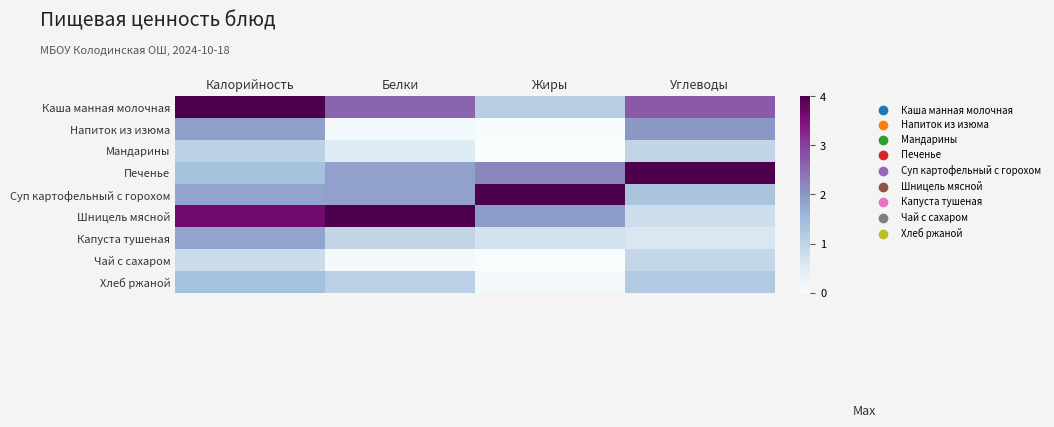

What is the difference between the highest and lowest values at Жиры?

4.0